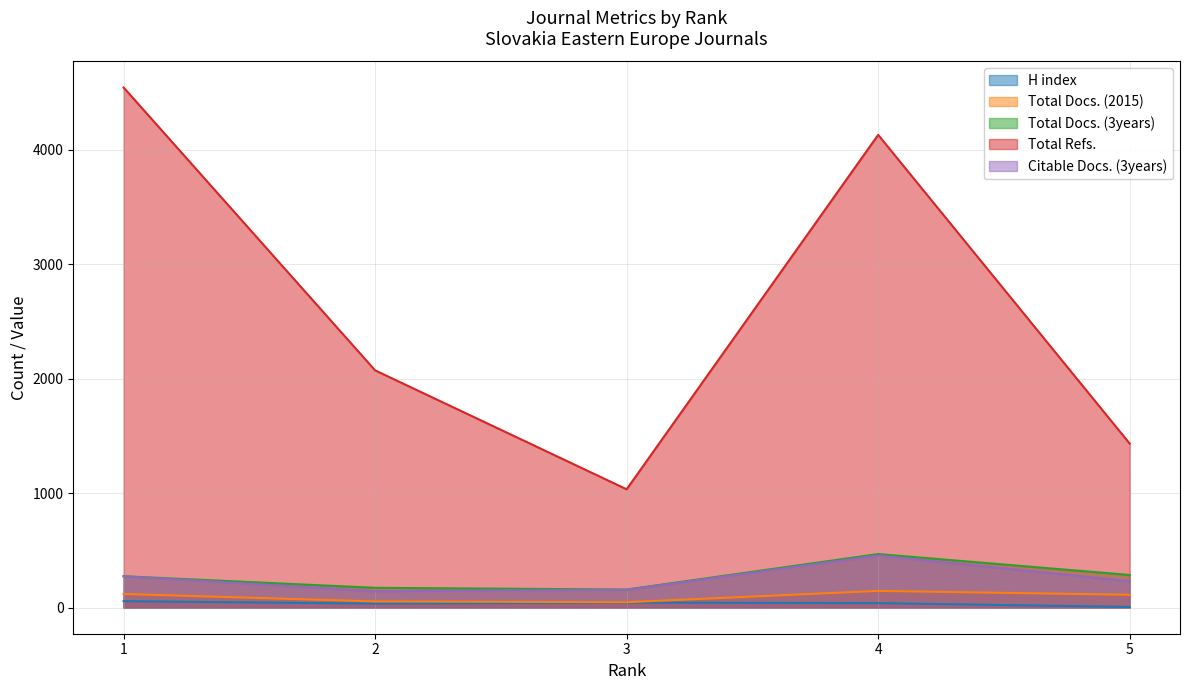

How many data points in Citable Docs. (3years) are above 232?

2